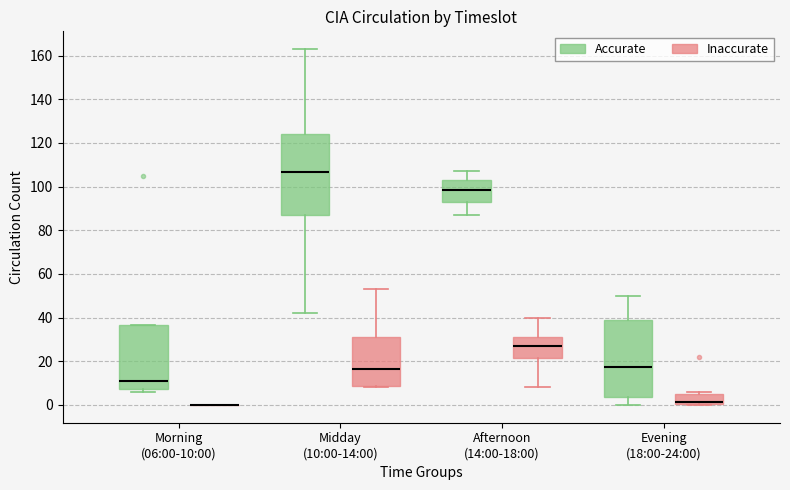

Where does the median line of the box for Afternoon (14:00-18:00) (Accurate) sit on the y-axis? The values are not printed on the chart, so give them approximately, as read against the axis.

98